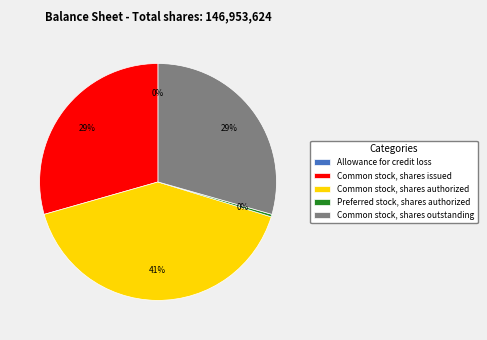

Which category has the biggest portion of the pie?

Common stock, shares authorized